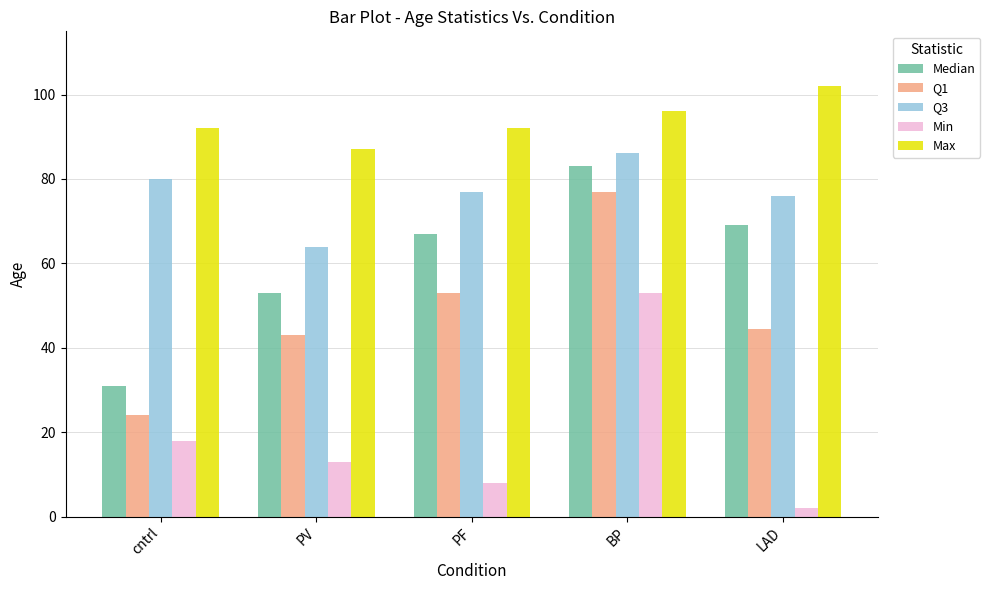

What is the maximum value for Q1?

77.0